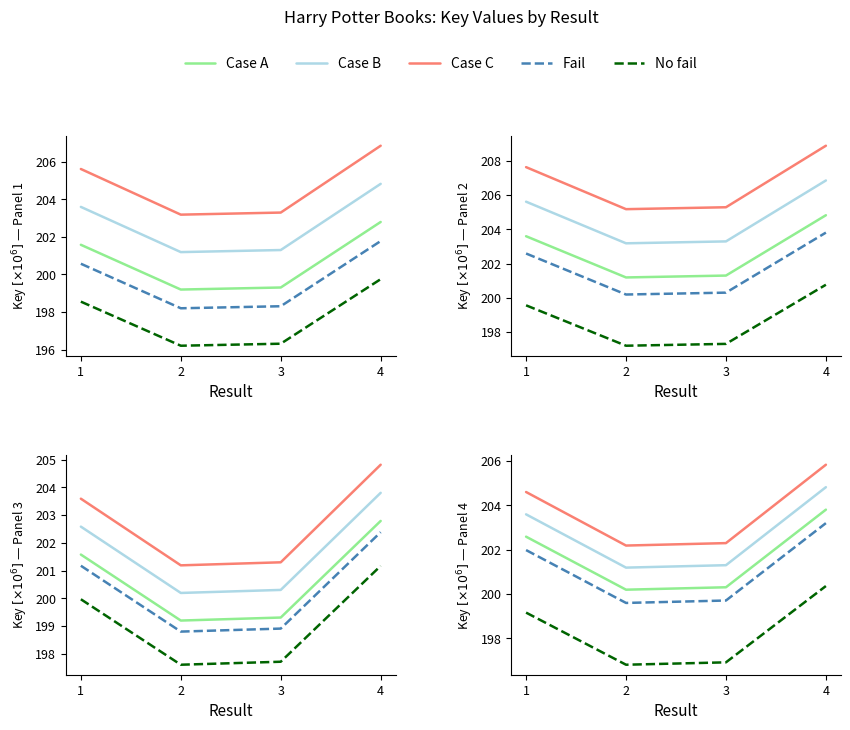

What is the value of the Case C point at the 4th from the left?

205.8